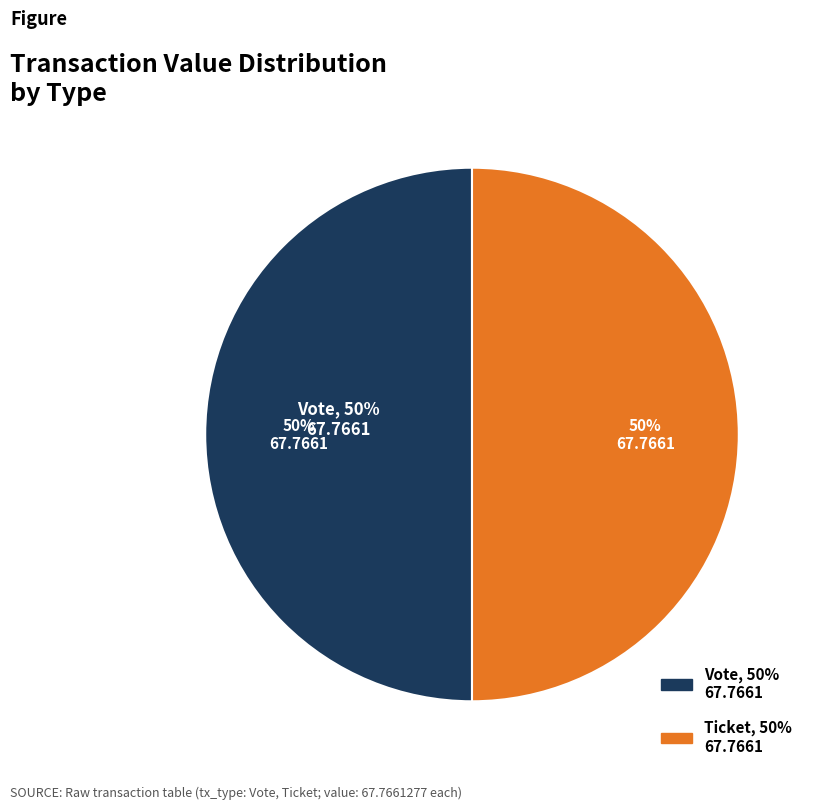

Rank the categories by value from lowest to highest.

Ticket, Vote